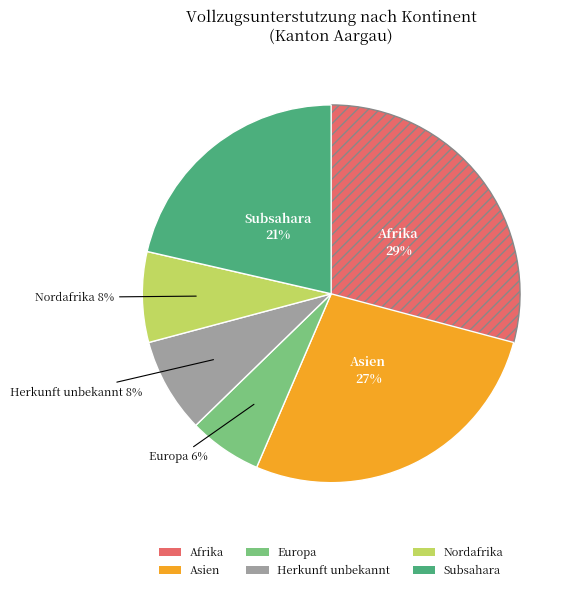

Does any single category account for the majority?

No